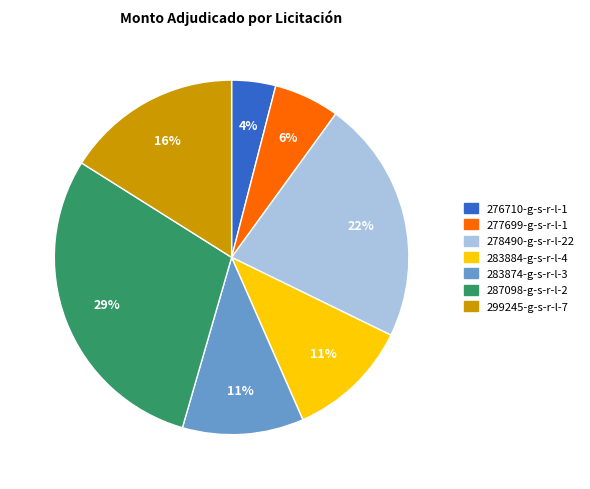

How many segments does this pie chart have?

7